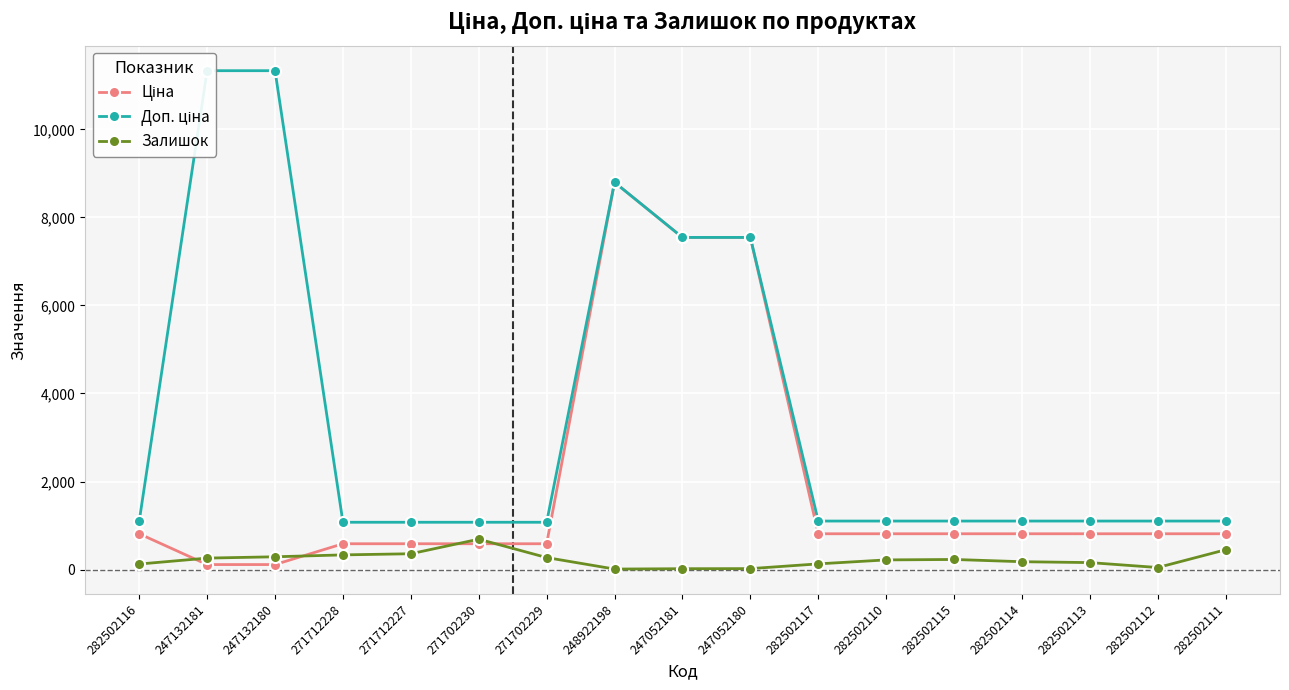

Reading right to left, what are all the values shown in this chart?

Ціна: 813.0	813.0	813.0	813.0	813.0	813.0	813.0	7545.9	7545.9	8797.6	586.0	586.0	586.0	586.0	113.3	113.3	813.0
Доп. ціна: 1101.8	1101.8	1101.8	1101.8	1101.8	1101.8	1101.8	7545.9	7545.9	8797.6	1074.5	1074.5	1074.5	1074.5	11334.0	11334.0	1101.8
Залишок: 450.0	46.0	158.0	178.0	229.0	219.0	129.0	21.0	19.0	11.0	272.0	690.0	359.0	333.0	290.0	260.0	125.0